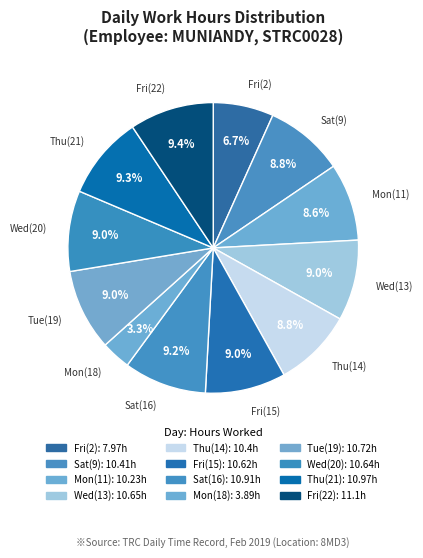

How many segments does this pie chart have?

12